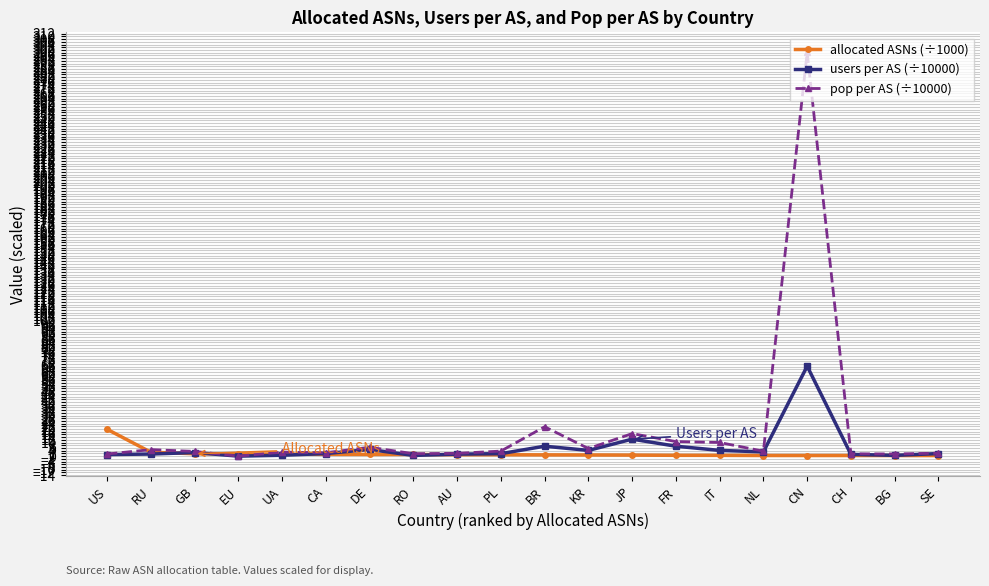

What is the label of the 4th point from the left?

EU